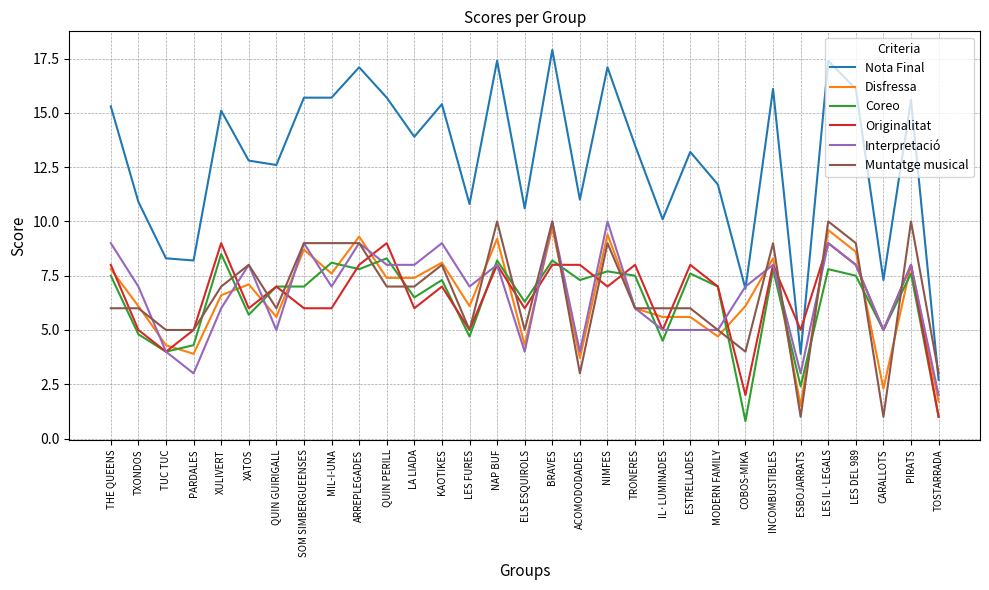

Is the value of Nota Final at LA LIADA greater than the value of Muntatge musical at PIRATS?

Yes